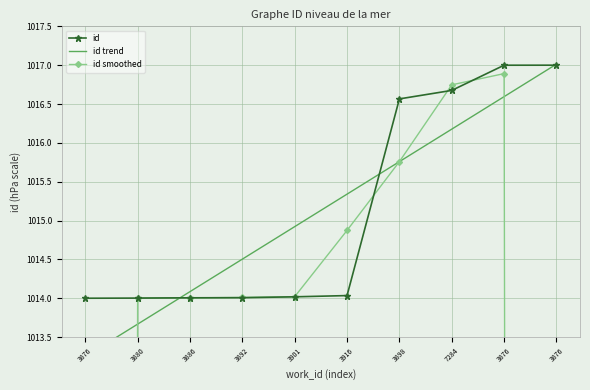

True or false: id trend has more than 1 points higher than both neighbors.

False